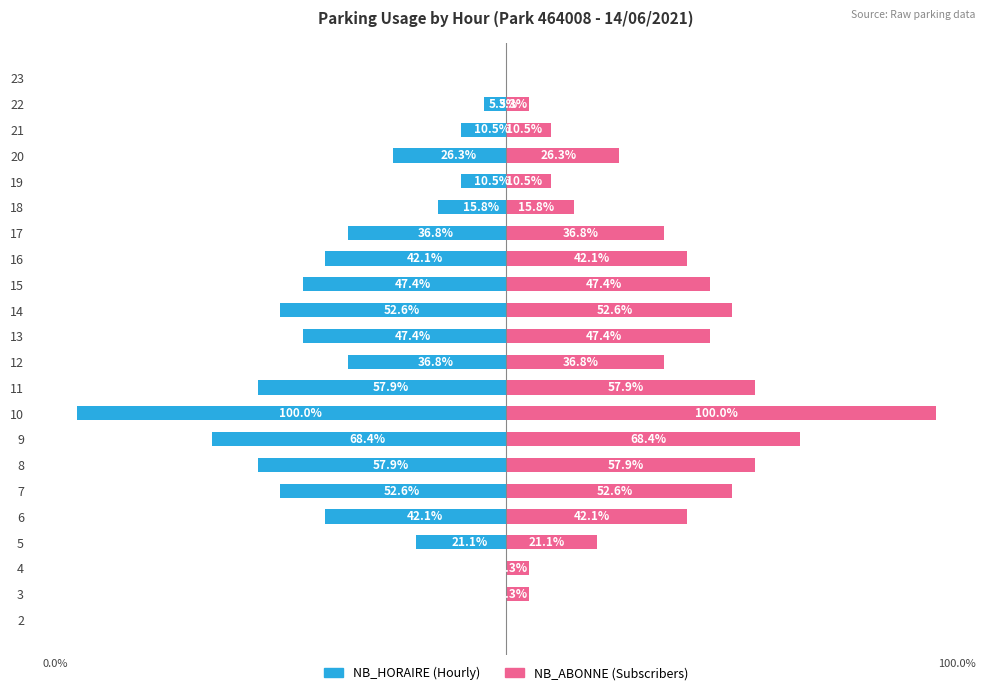

What is the value of the NB_ABONNE bar at the 19th from the left?

26.3